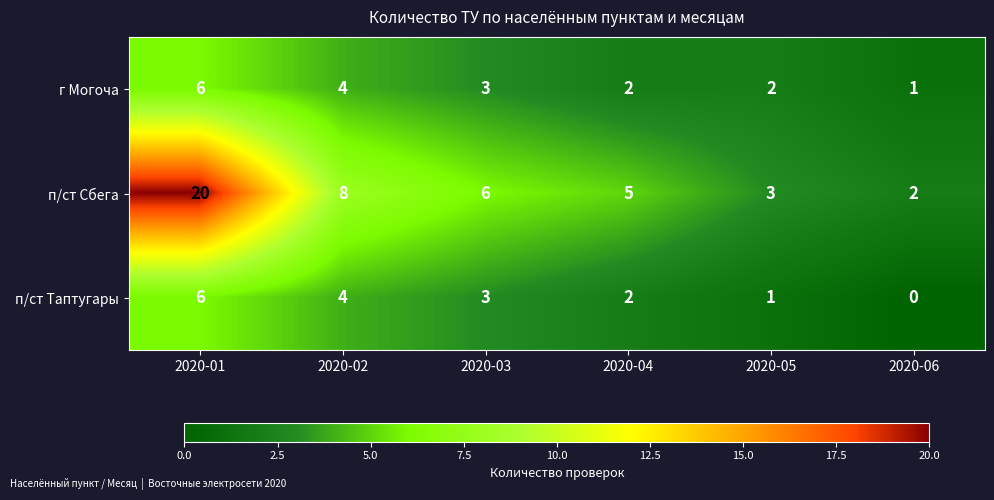

At which category is the sum across all series the highest?

2020-01